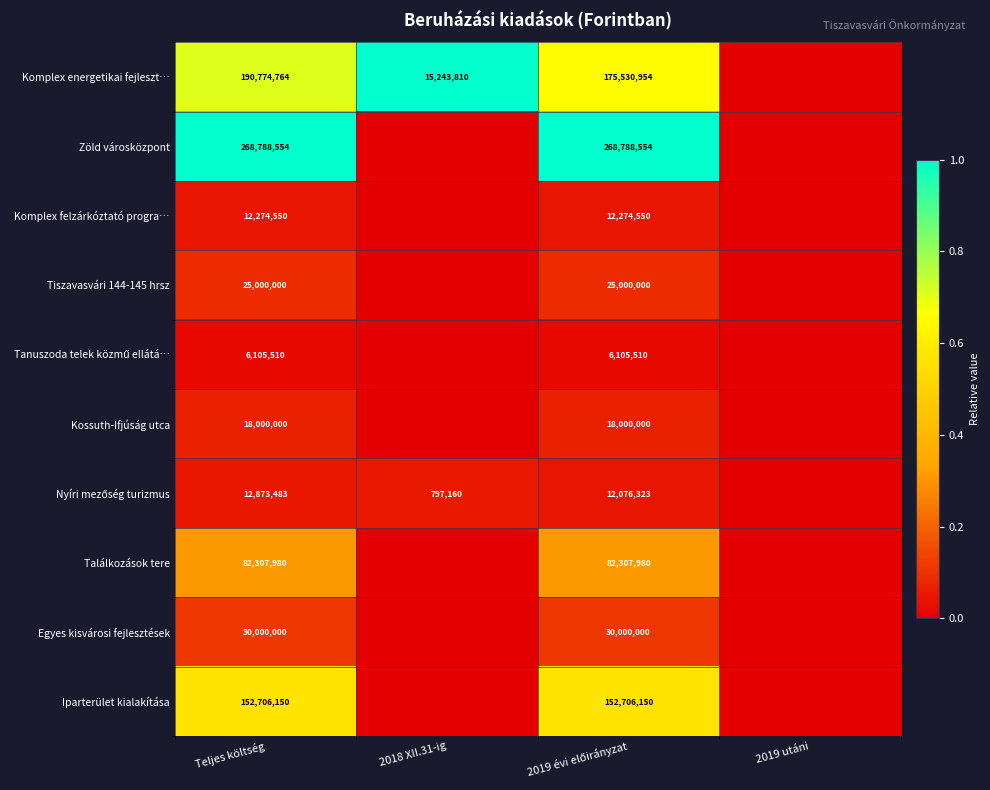

The Kossuth-Ifjúság utca series shows 27225474 at Teljes költség. True or false?

False